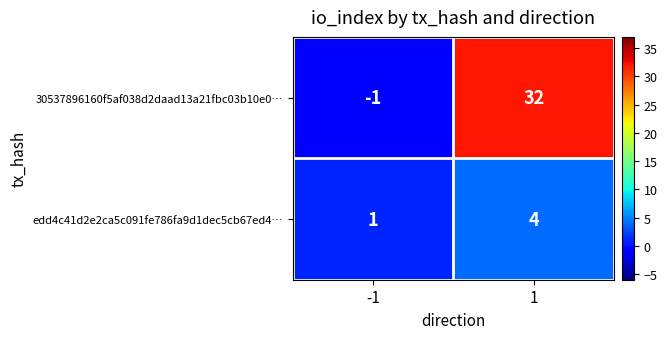

The 30537896160f5af038d2daad13a21fbc03b10e0… series shows 32 at 1. True or false?

True